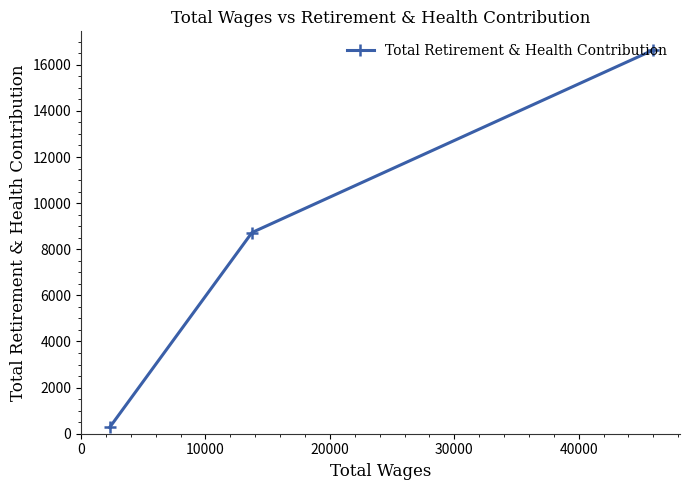

What is the value of the 3rd point from the left?

16632